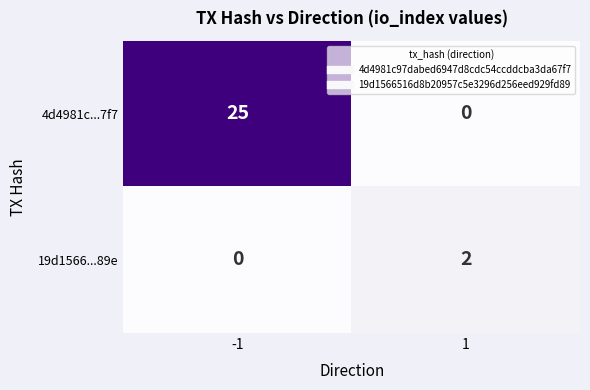

At which category is the sum across all series the highest?

-1